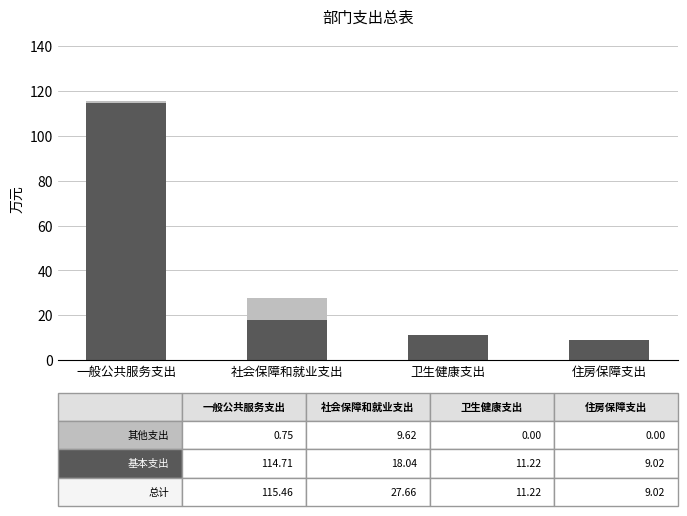

At which category is the sum across all series the highest?

一般公共服务支出